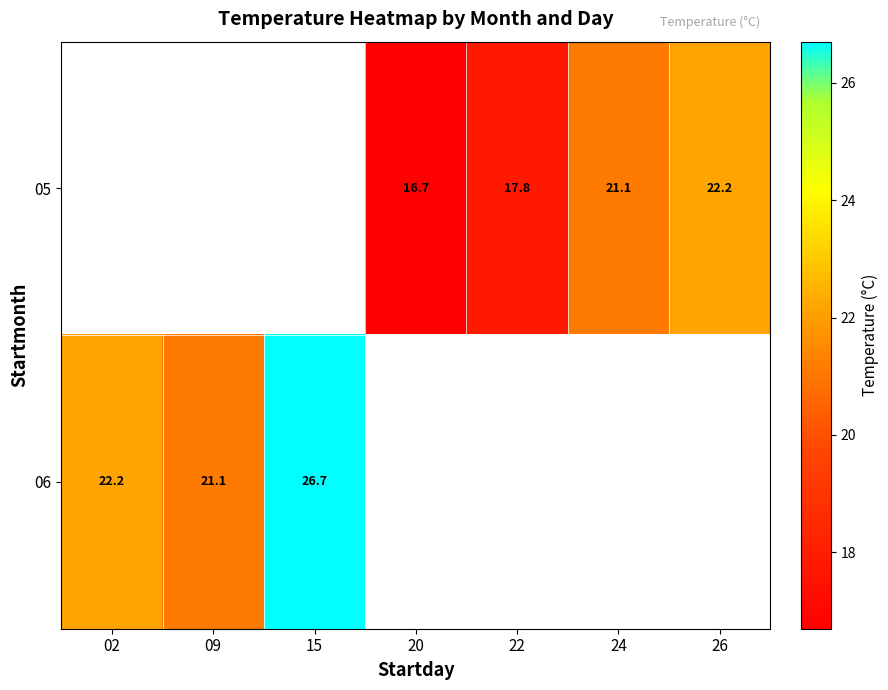

True or false: 05 has a value of 21.1 at 24.

True